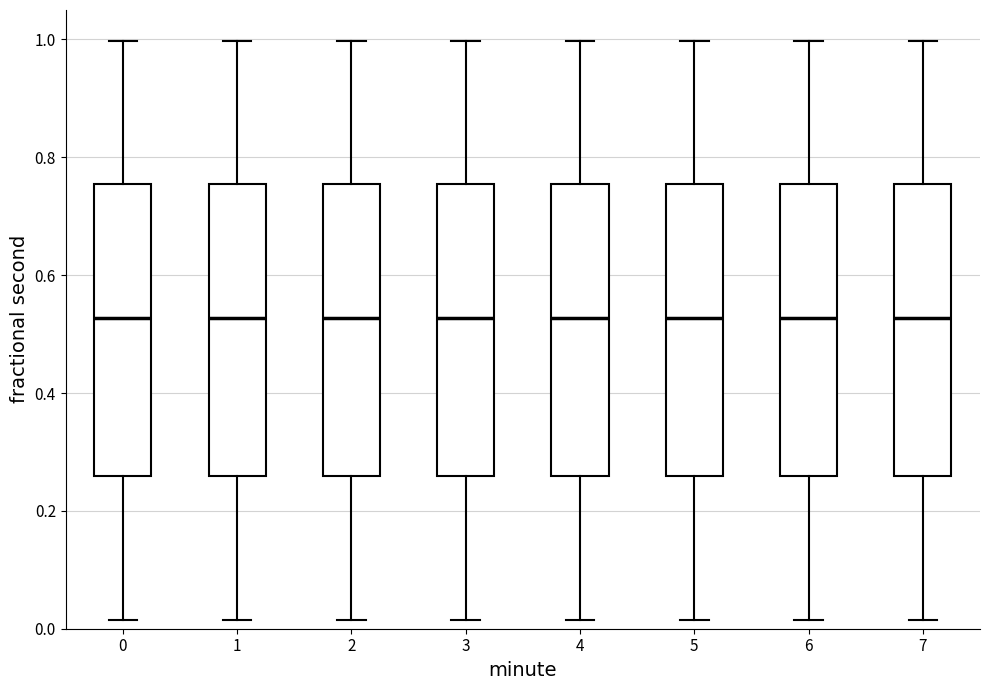

Reading left to right, read every box against the y-axis: the position of its median line, the range the box covers, and the ends of its whiskers. The values are not printed on the chart, so give them approximately, as read against the axis.

0: median 0.52, box 0.26 to 0.76, whiskers 0.02 to 1.00
1: median 0.52, box 0.26 to 0.76, whiskers 0.02 to 1.00
2: median 0.52, box 0.26 to 0.76, whiskers 0.02 to 1.00
3: median 0.52, box 0.26 to 0.76, whiskers 0.02 to 1.00
4: median 0.52, box 0.26 to 0.76, whiskers 0.02 to 1.00
5: median 0.52, box 0.26 to 0.76, whiskers 0.02 to 1.00
6: median 0.52, box 0.26 to 0.76, whiskers 0.02 to 1.00
7: median 0.52, box 0.26 to 0.76, whiskers 0.02 to 1.00